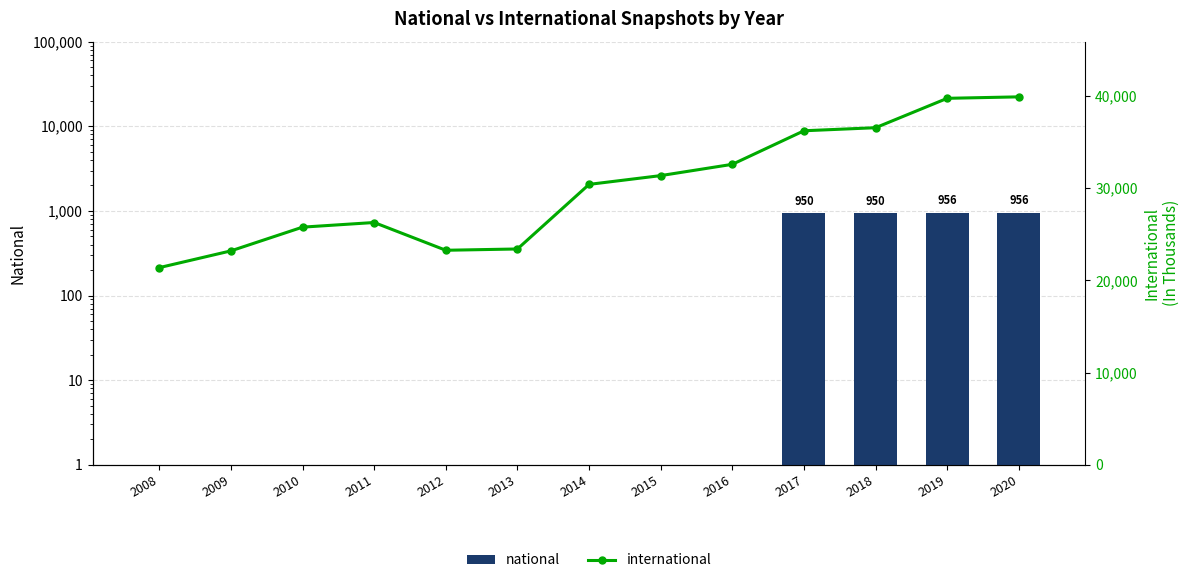

What is the value of the international bar at the 9th from the left?

32579